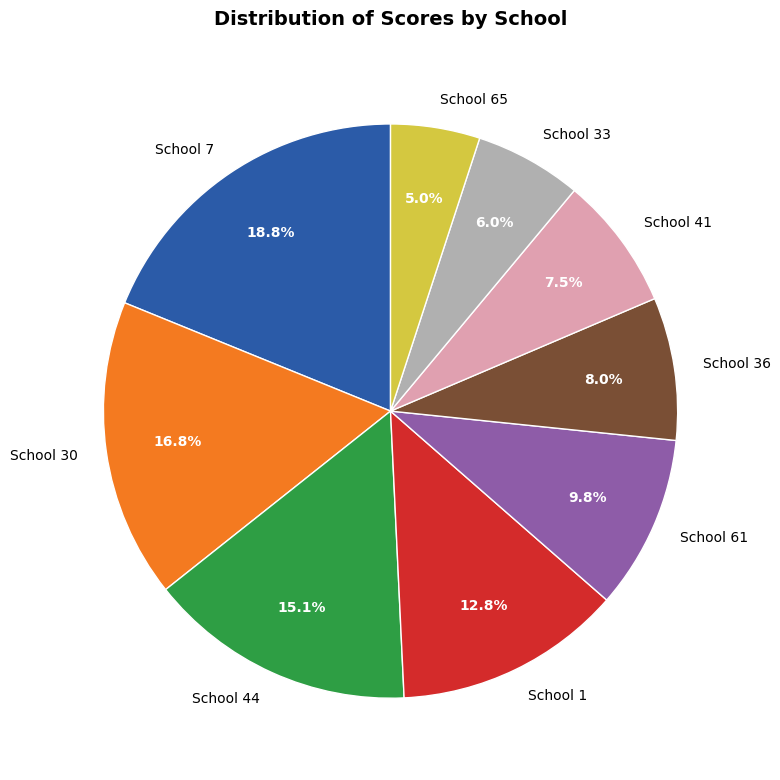

Rank the categories by value from highest to lowest.

School 7, School 30, School 44, School 1, School 61, School 36, School 41, School 33, School 65